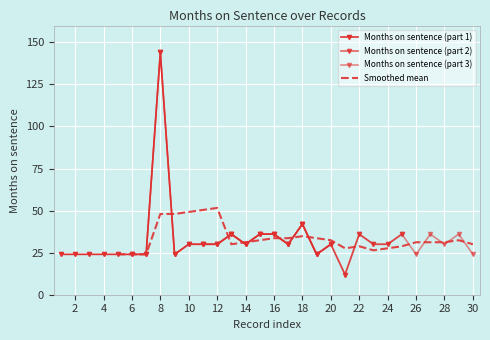

Which has a higher value, 23 or 8?

8